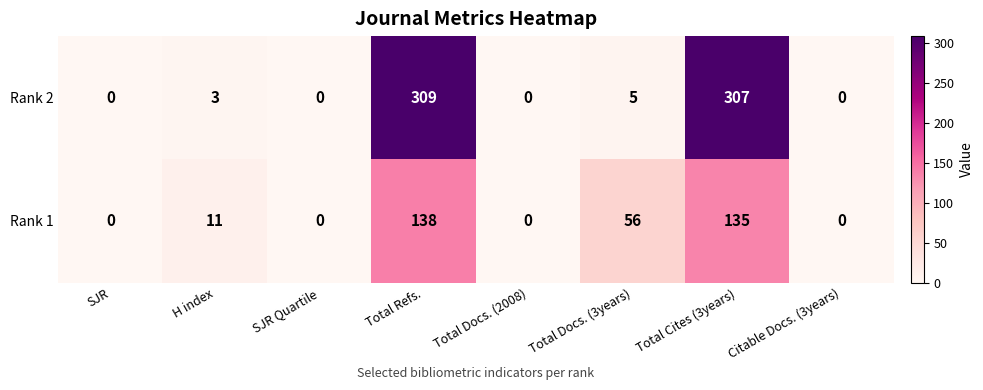

How many data points in Rank 1 are less than 11?

4